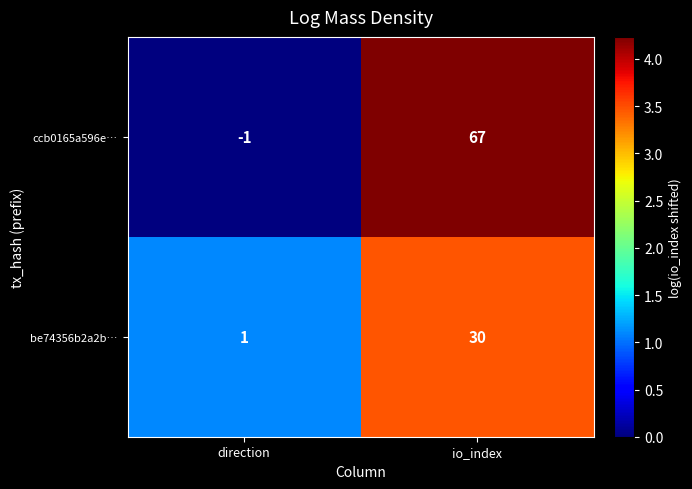

The be74356b2a2b… series shows 53 at io_index. True or false?

False